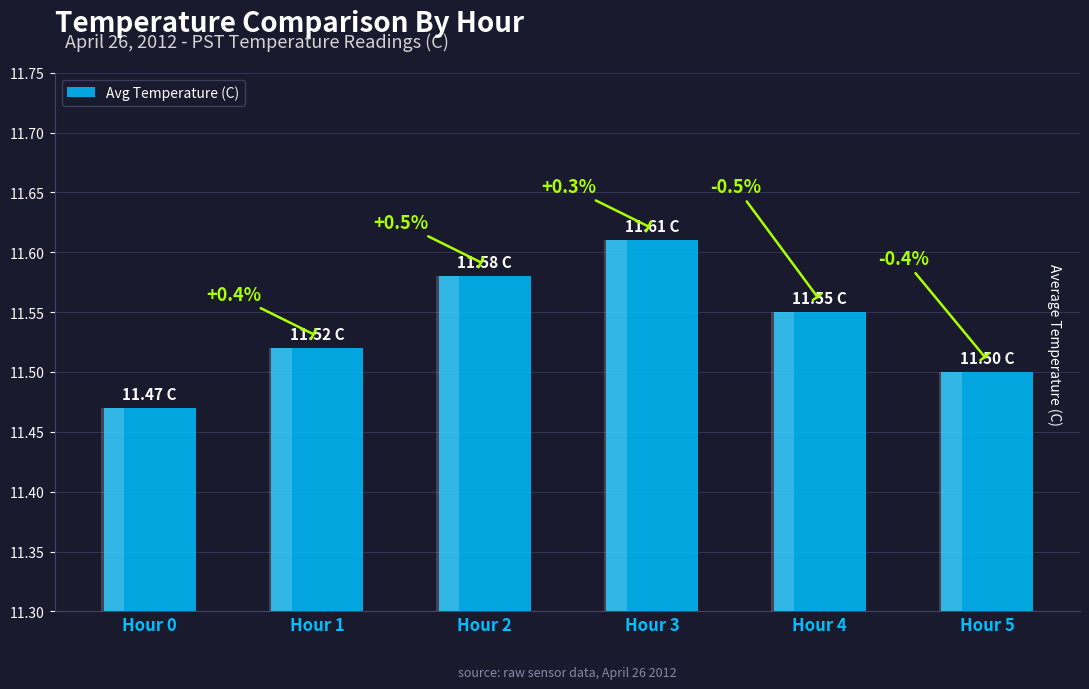

Reading right to left, extract all data points from this chart.

Hour 5=11.5	Hour 4=11.6	Hour 3=11.6	Hour 2=11.6	Hour 1=11.5	Hour 0=11.5